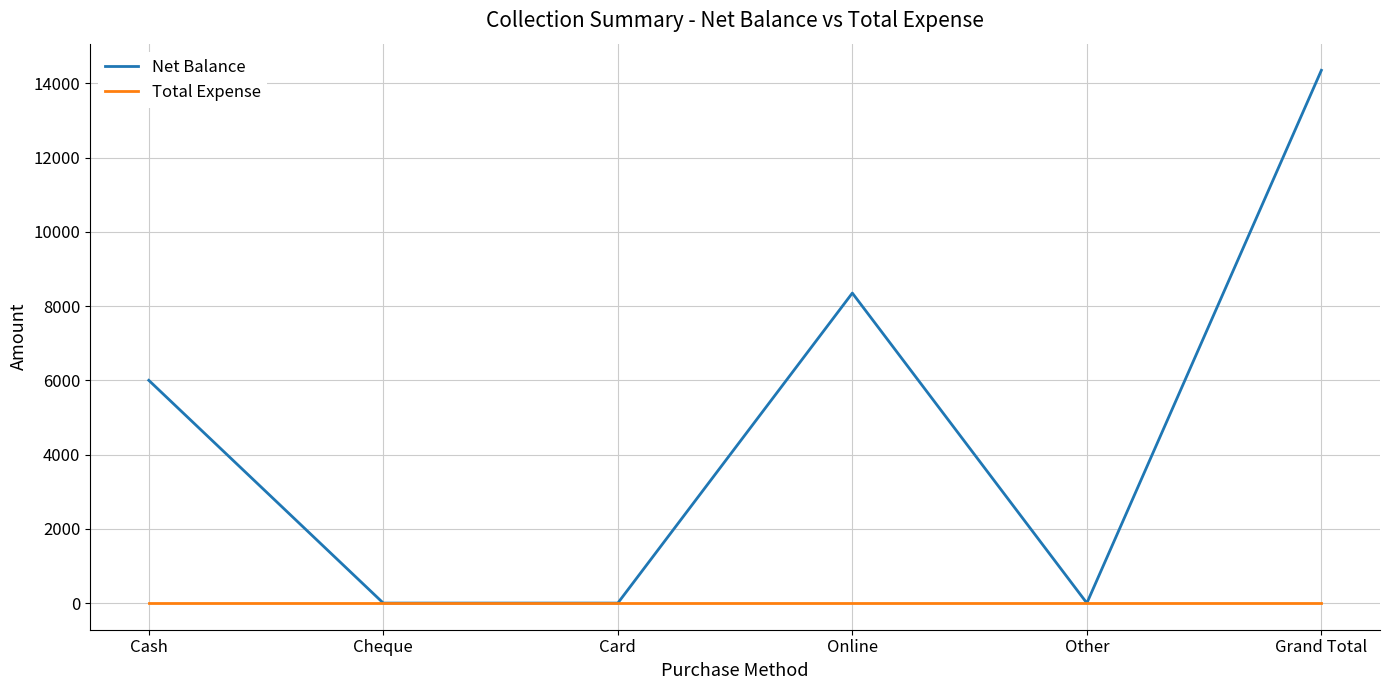

Does the chart have visible grid lines?

Yes